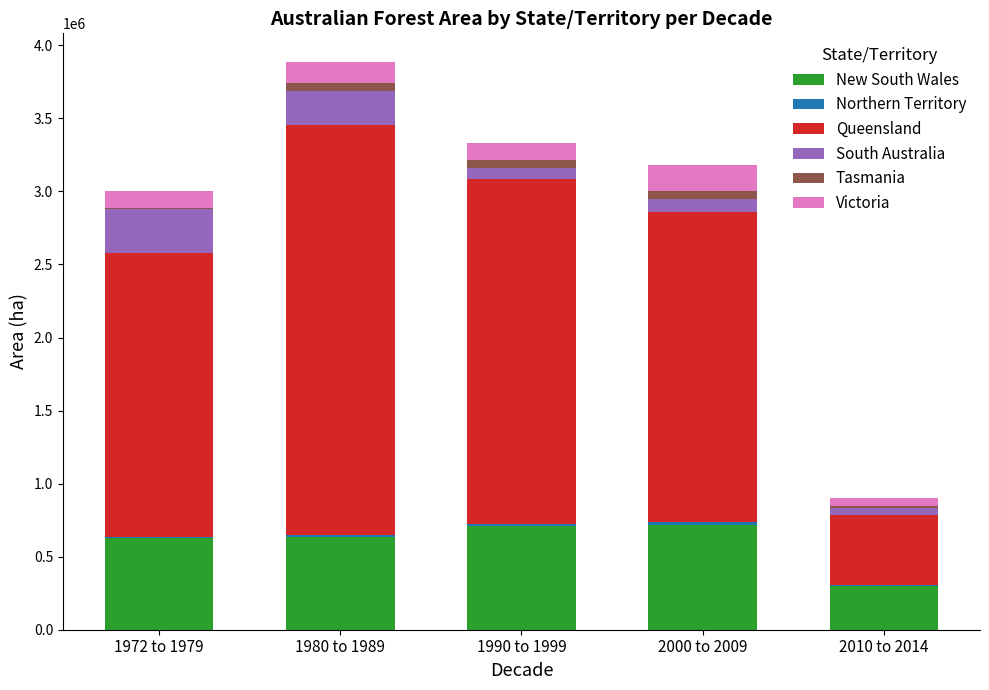

The Victoria series shows 143920.8 at 1980 to 1989. True or false?

True